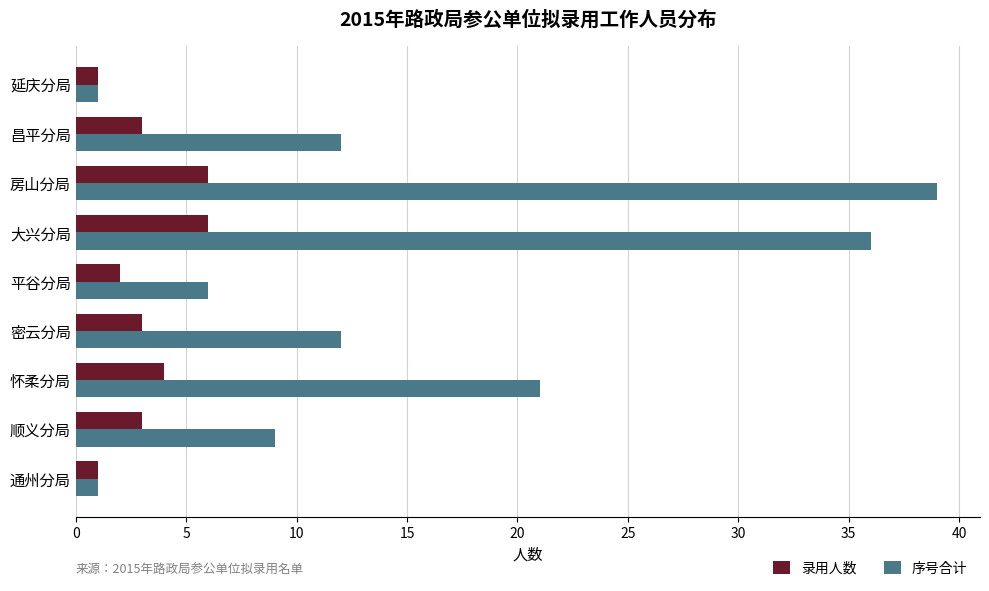

How many distinct data groups are displayed?

2